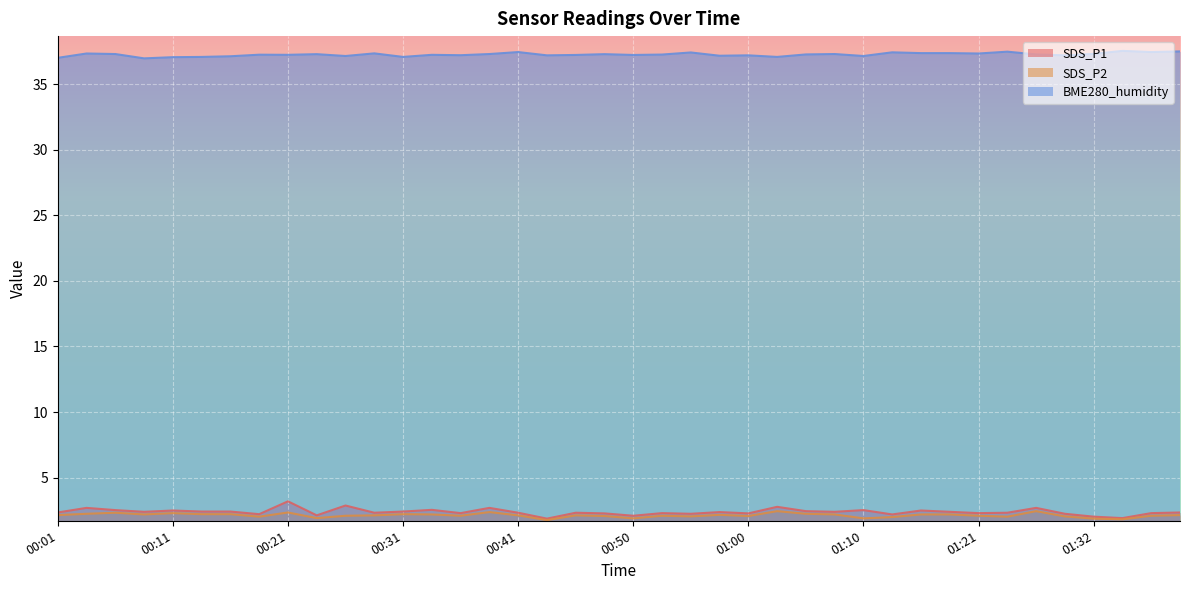

At which category is the sum across all series the highest?

00:21